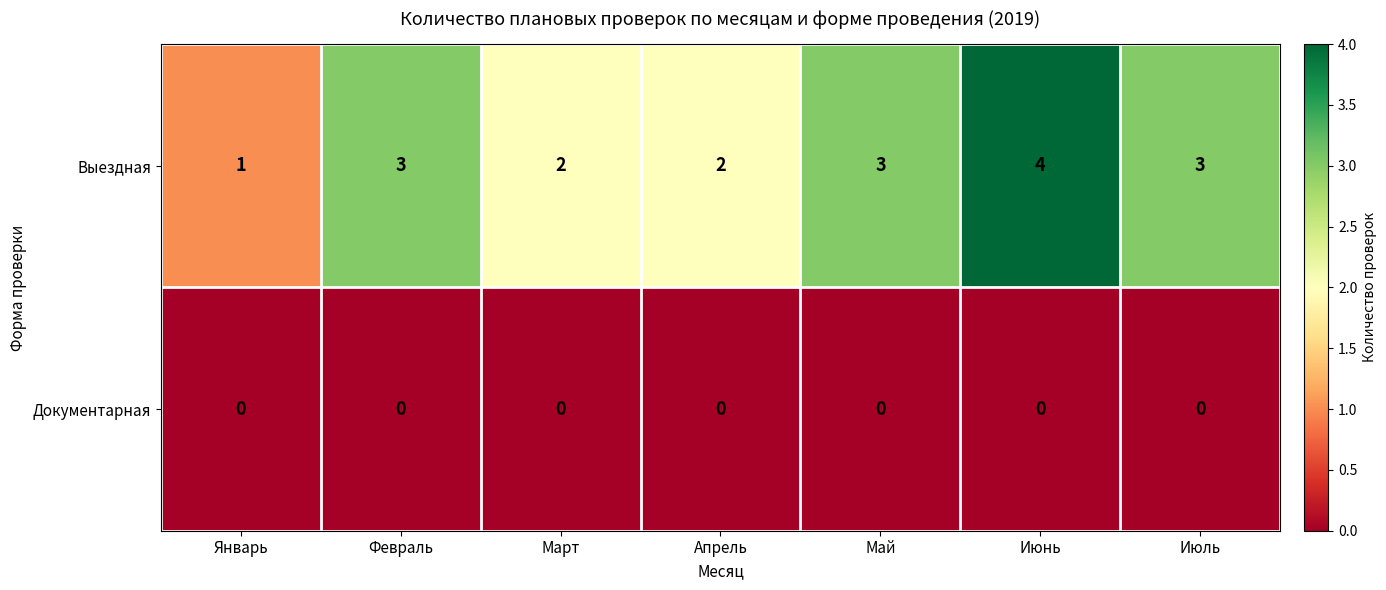

The Документарная series shows 0 at Май. True or false?

True